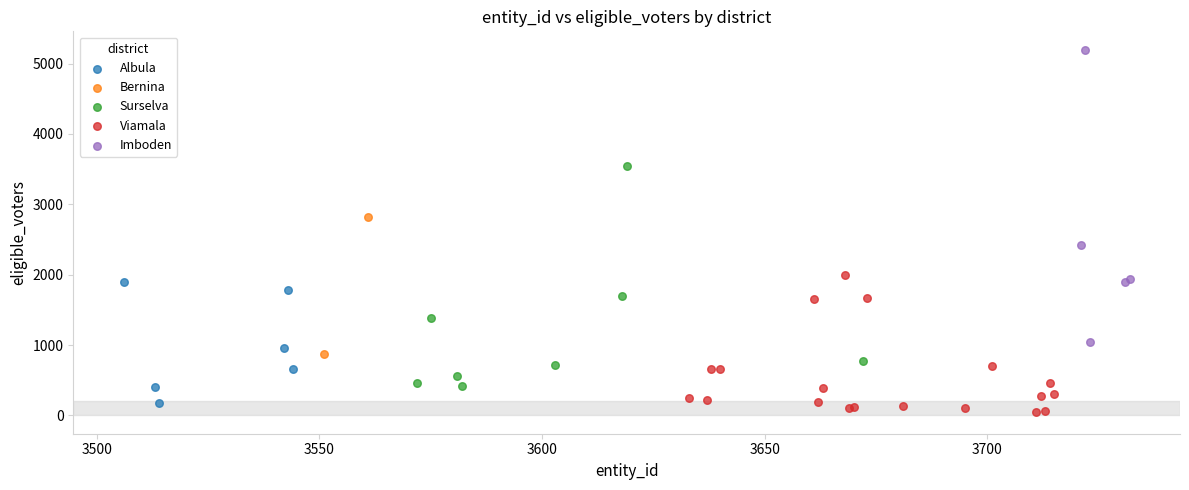

What are all the series names shown in the legend?

Albula, Bernina, Surselva, Viamala, Imboden